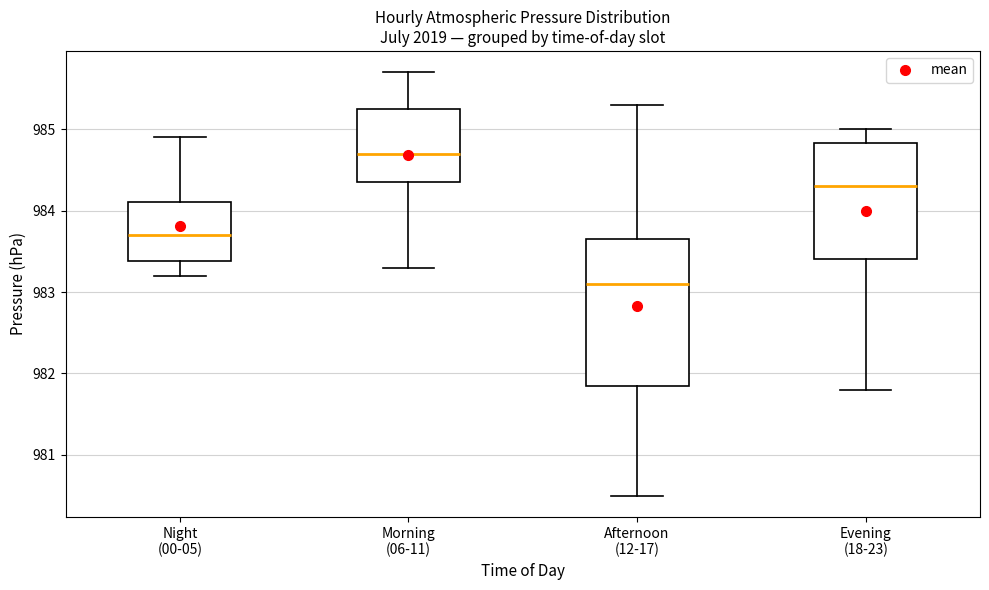

Which box's median line is the highest?

Morning (06-11)